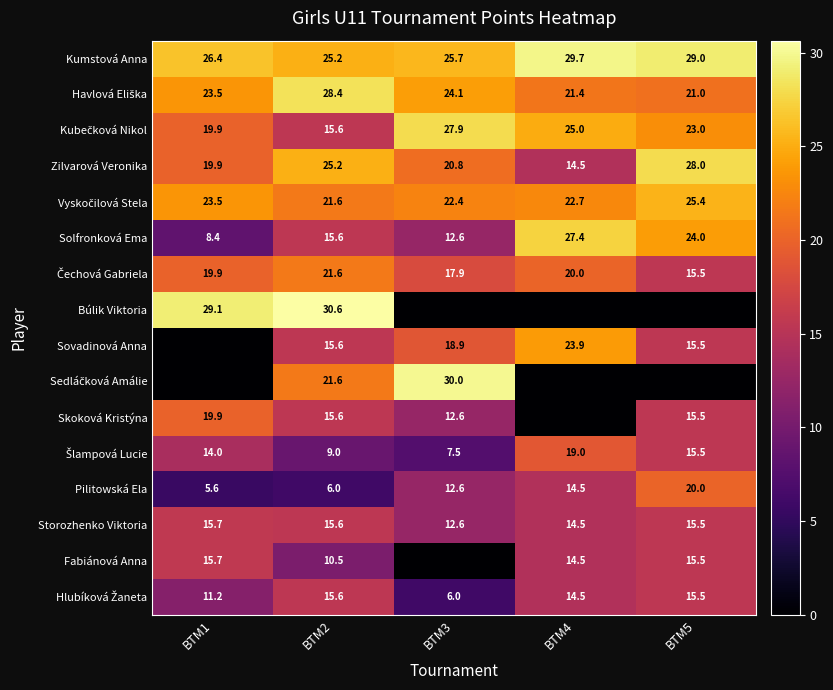

What is the difference between the highest and lowest values at BTM2?

24.6